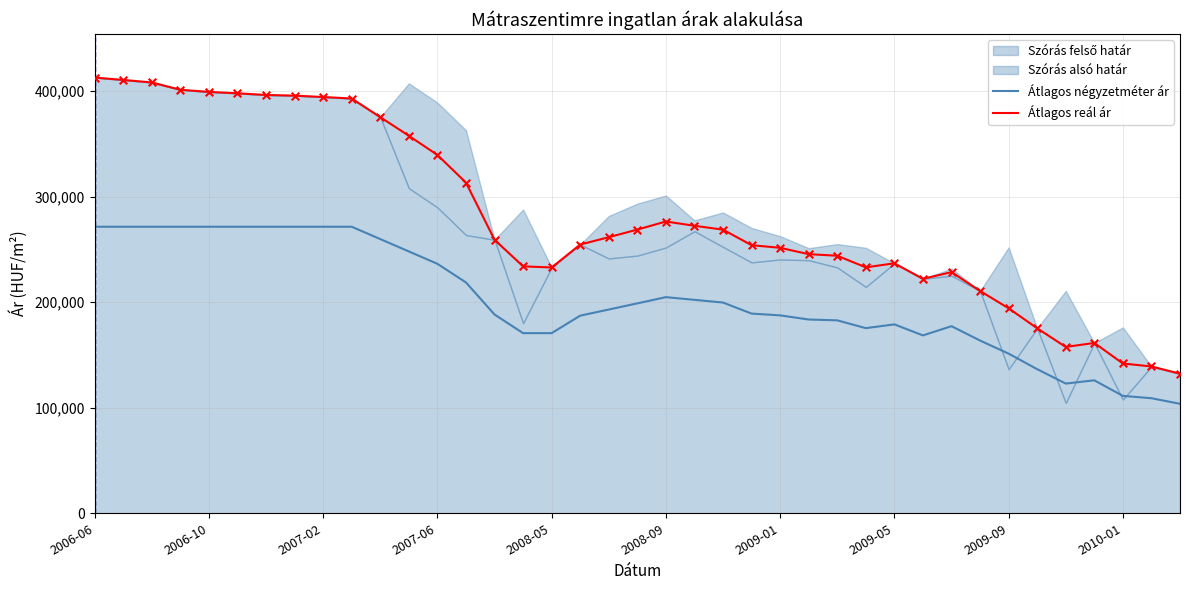

Which series has the largest Y range (max minus min)?

Átlagos reál ár